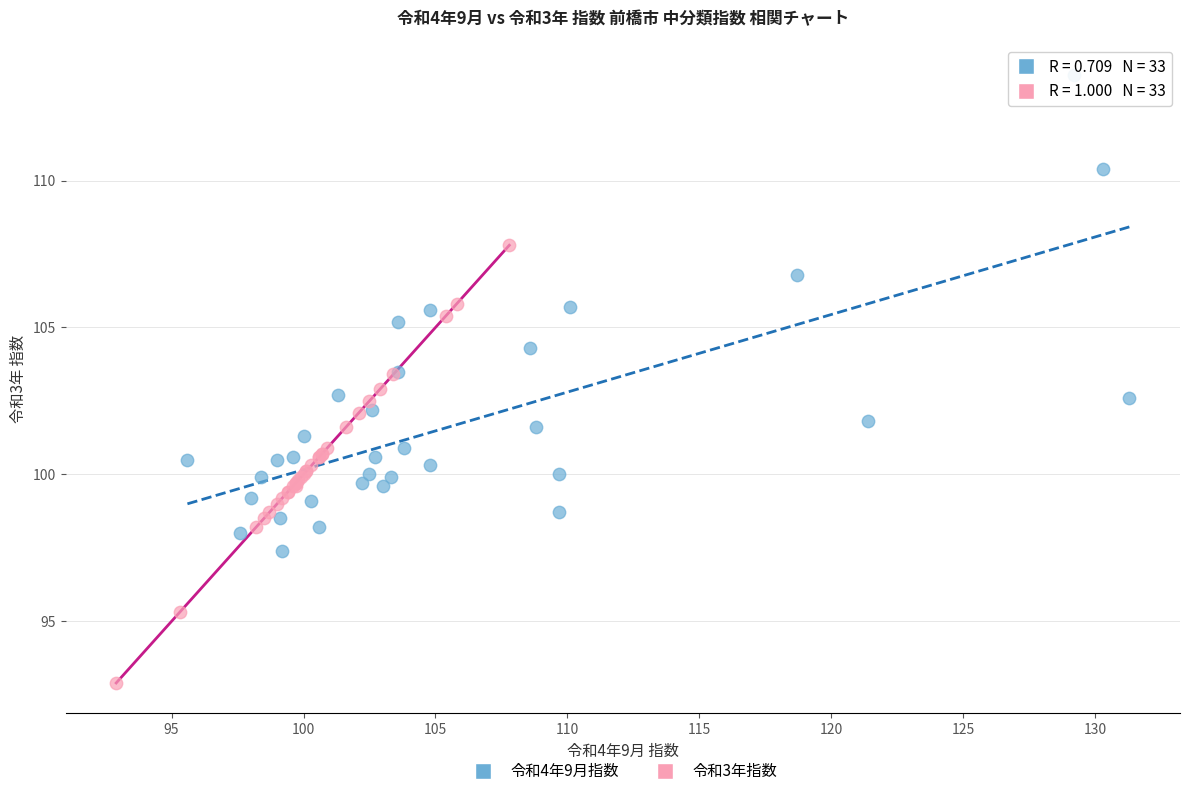

Which series contains the lowest Y value?

令和3年指数